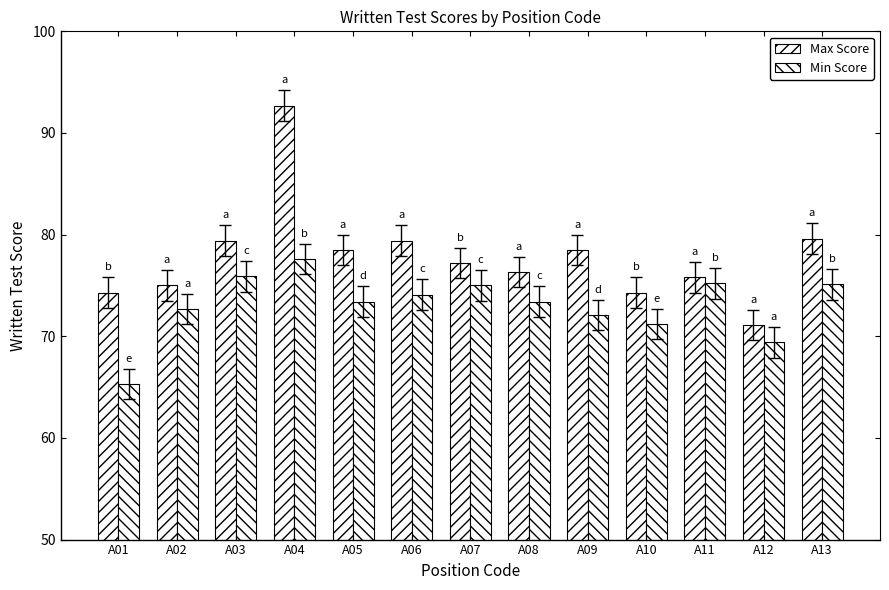

What is the total value across all series at A05?

151.9